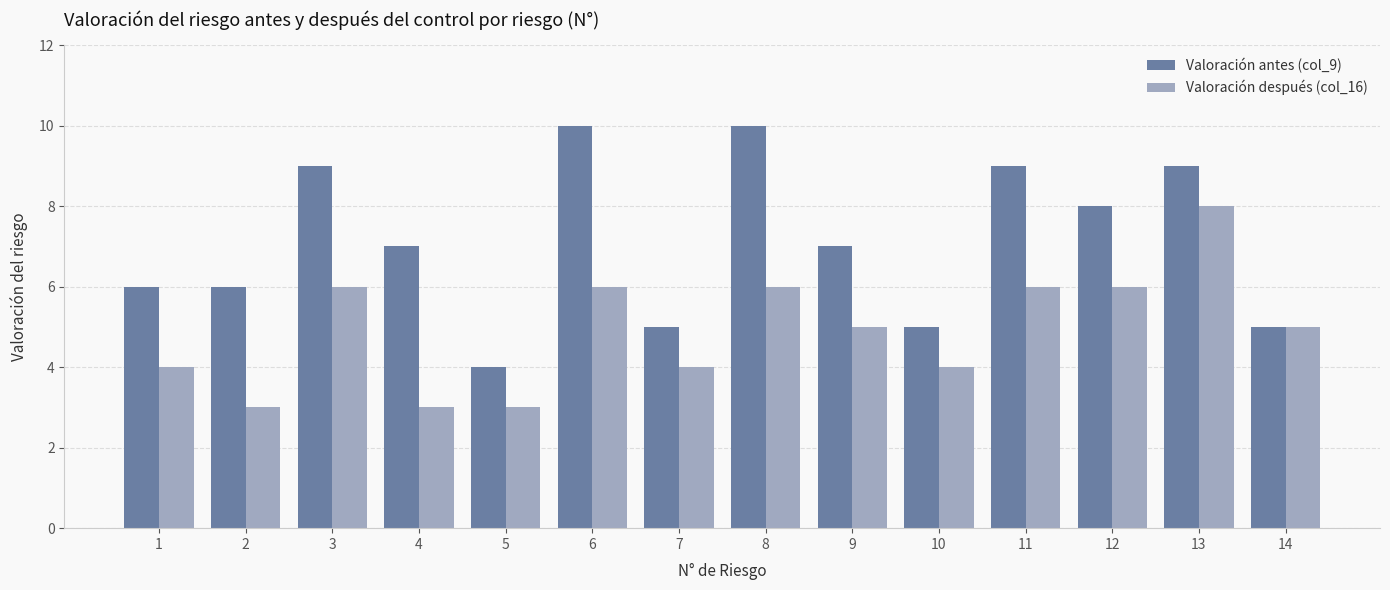

List the series in order of their overall mean, lowest first.

Valoración después (col_16), Valoración antes (col_9)